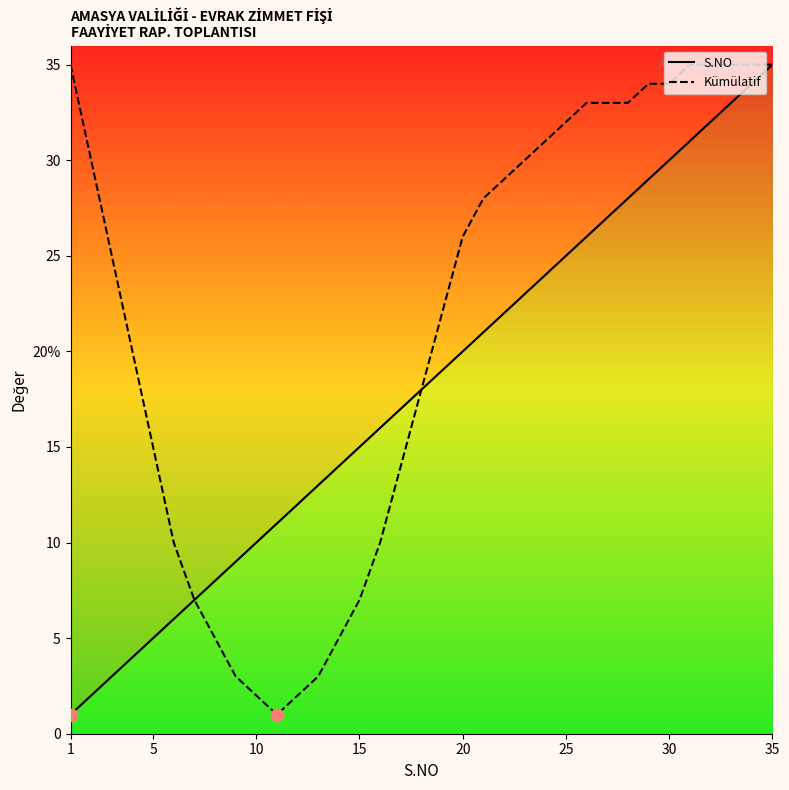

What are all the series names shown in the legend?

S.NO, Kümülatif